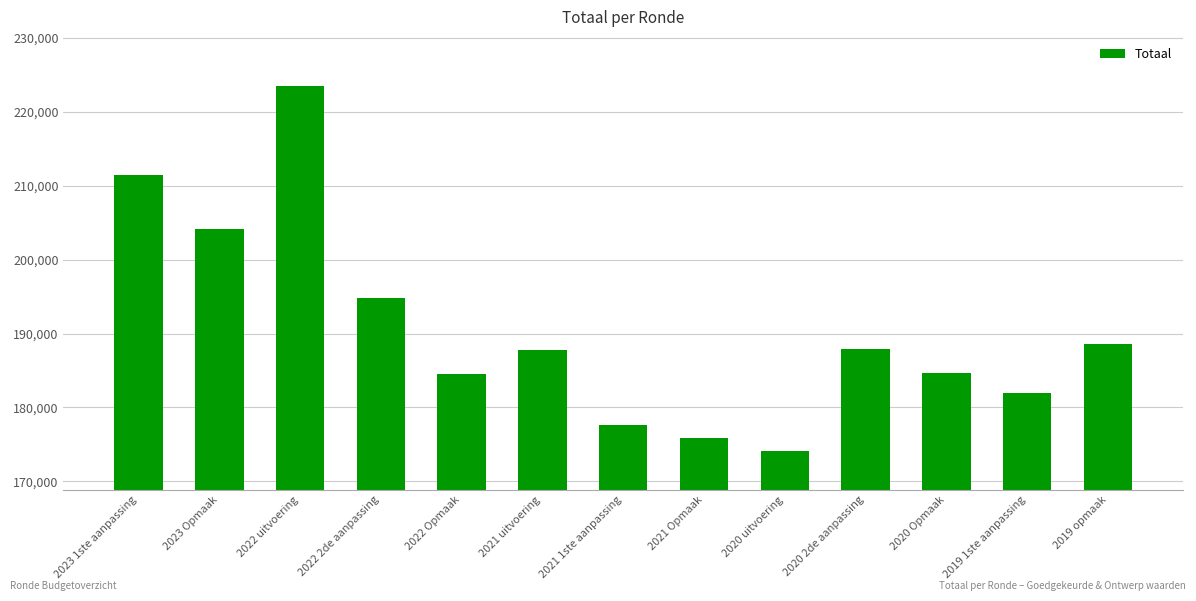

What is the ratio of the value at 2019 1ste aanpassing to the value at 2023 Opmaak?

0.9